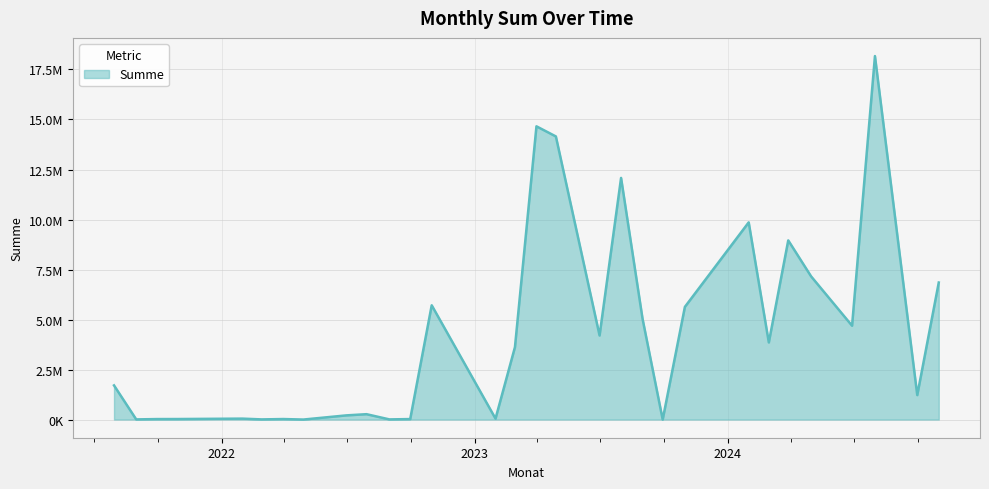

Does the chart display data point markers on the line(s)?

No